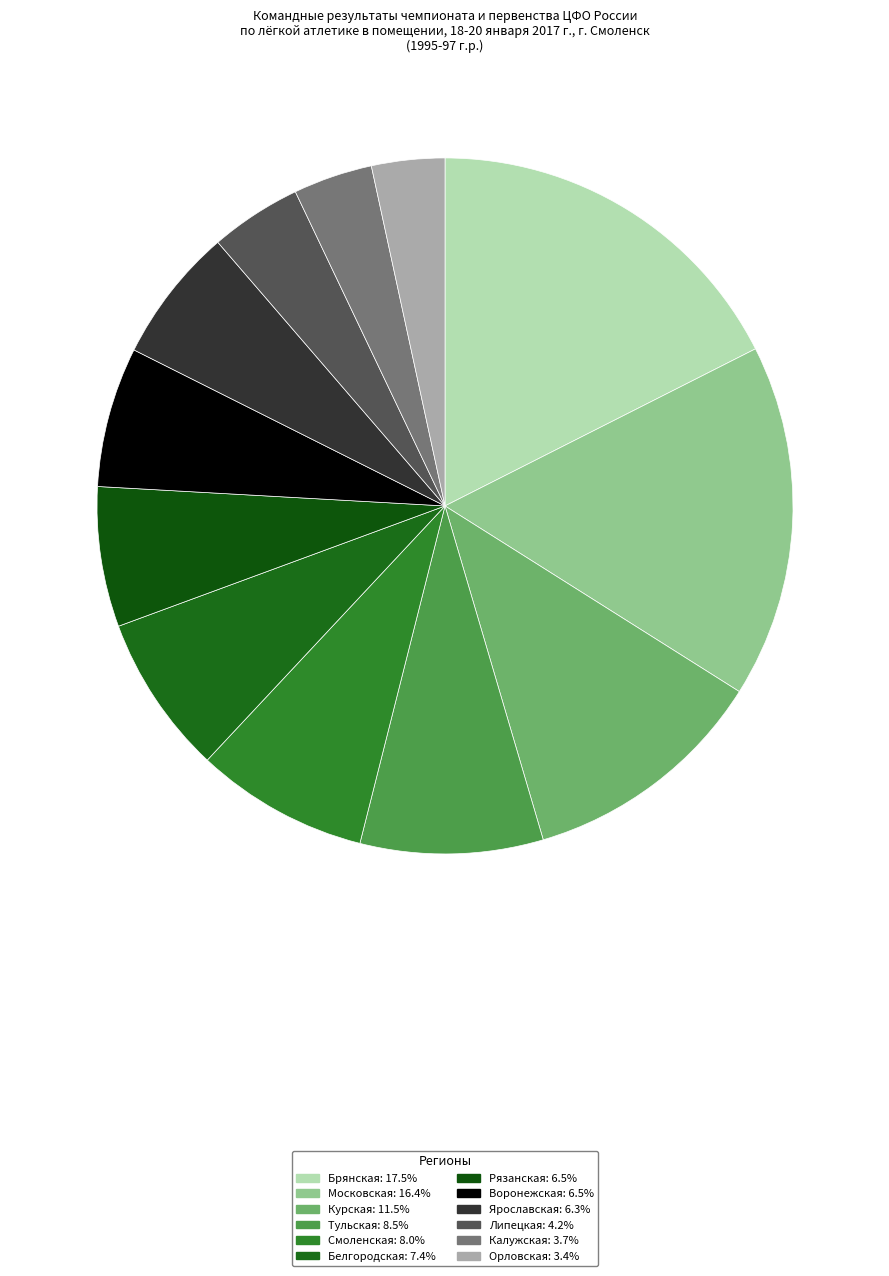

Rank the categories by value from lowest to highest.

Орловская, Калужская, Липецкая, Ярославская, Рязанская, Воронежская, Белгородская, Смоленская, Тульская, Курская, Московская, Брянская